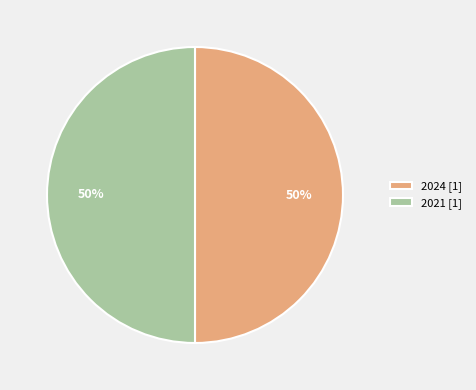

How many slices are in this pie chart?

2